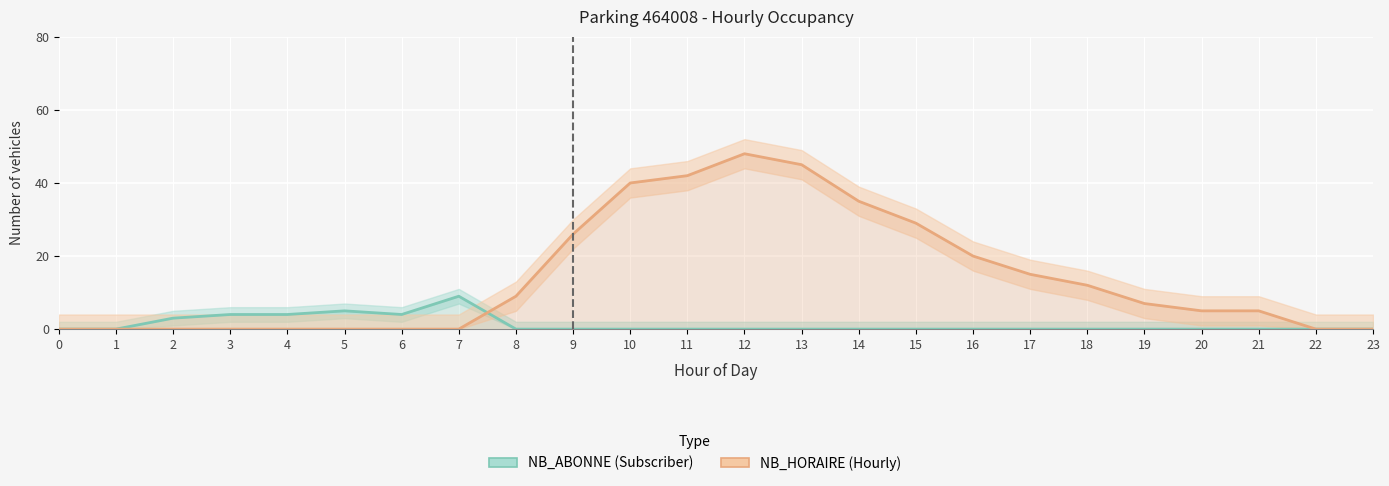

Which series has the largest total across all categories?

NB_HORAIRE